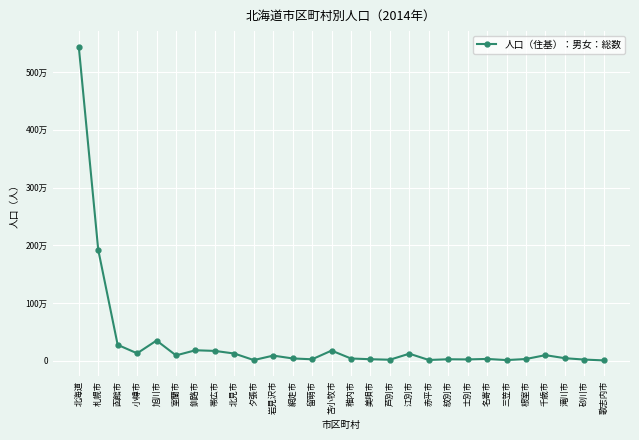

What is the sum of all values?

9487111